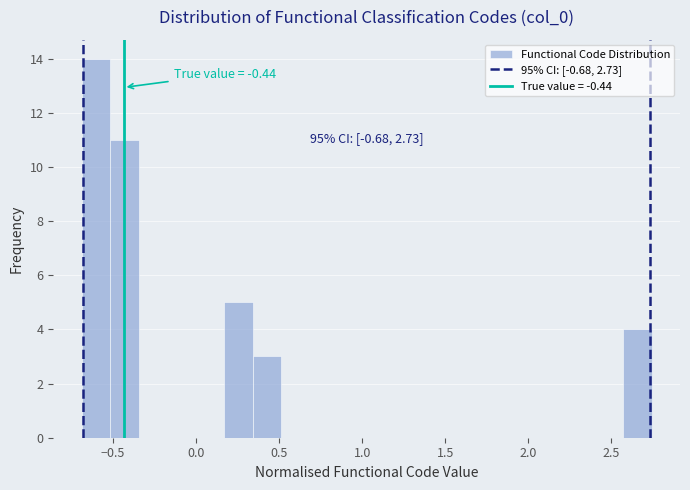

Read against the x-axis, roughly where is the centre of the tallest bar?

-0.60